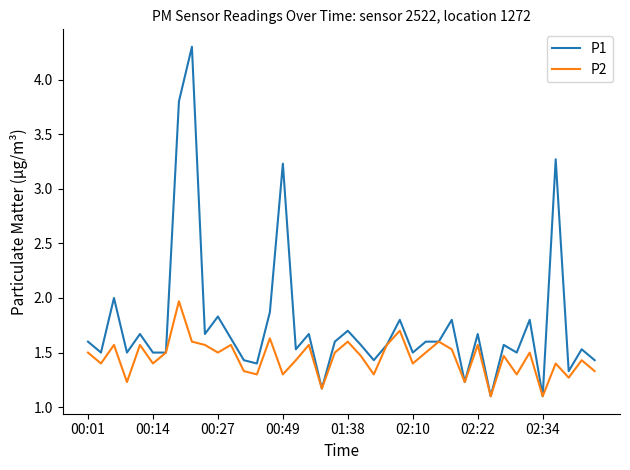

Which series has the largest total across all categories?

P1